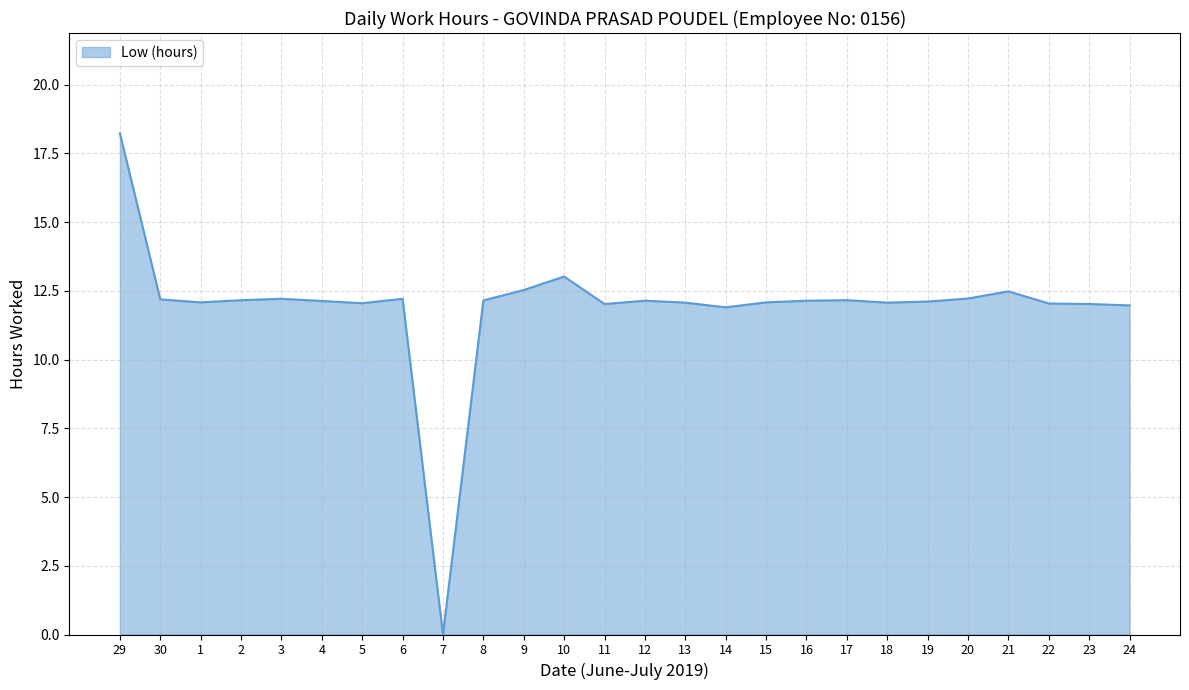

What is the change in value from 10 to 19?

-0.9